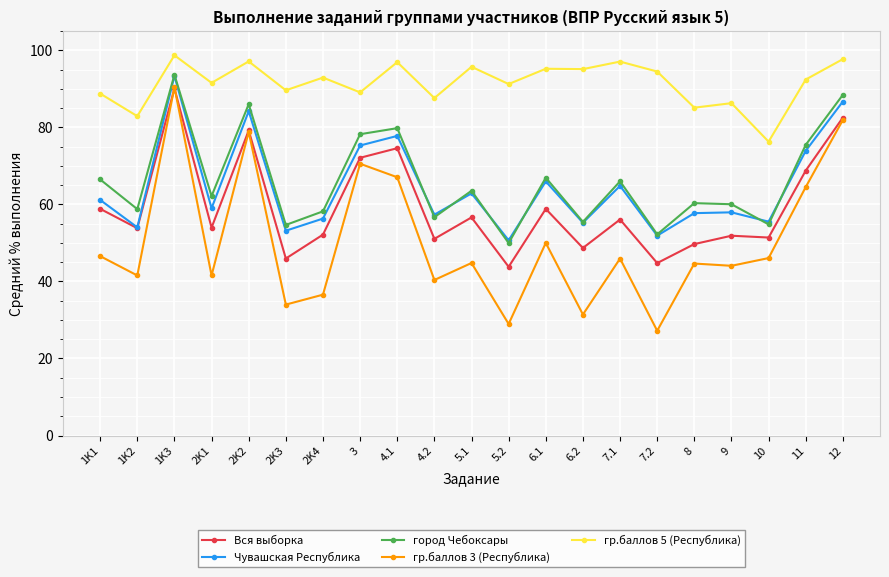

What is the highest value of the Вся выборка series?

90.1